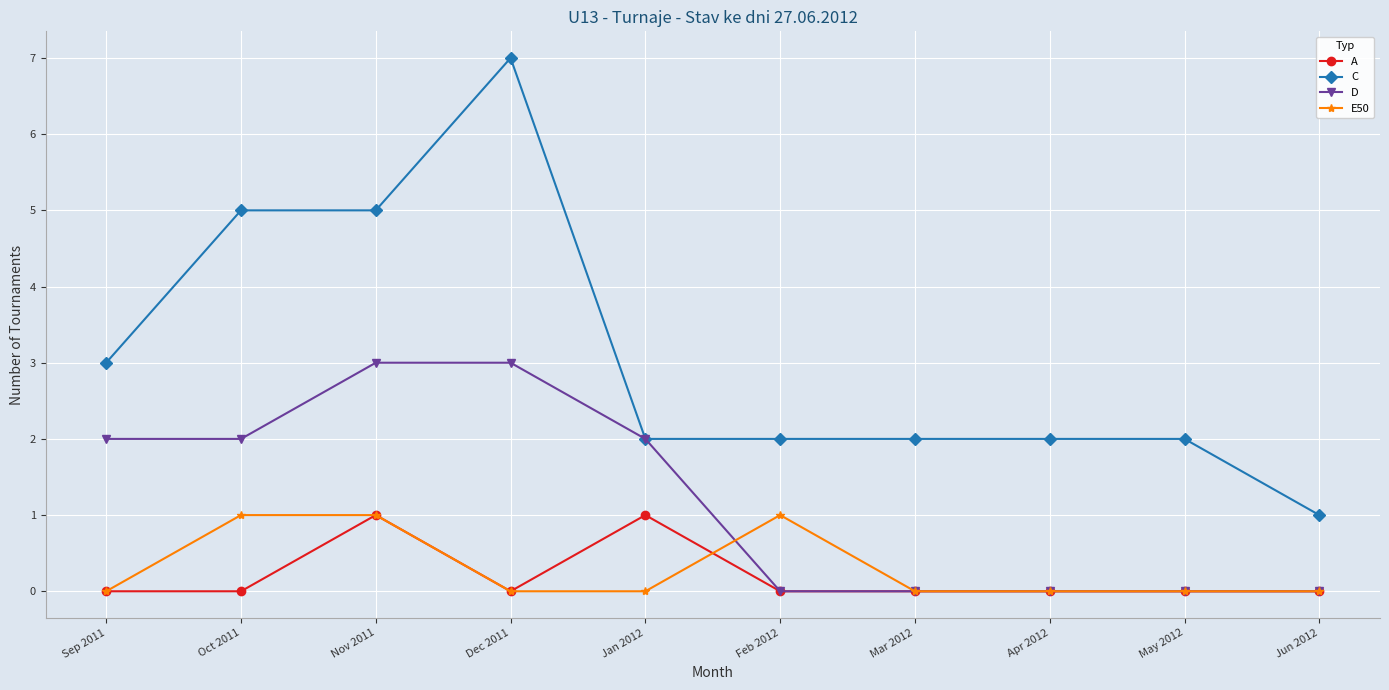

Where is the first local maximum for A?

Nov 2011